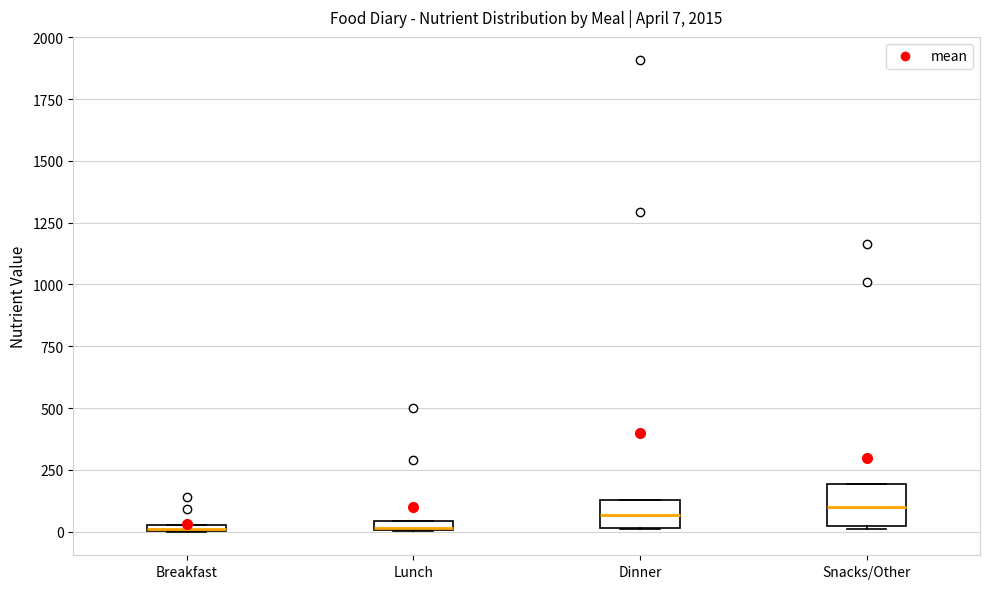

Comparing the boxes themselves (not the whiskers), which one is the tallest?

Snacks/Other